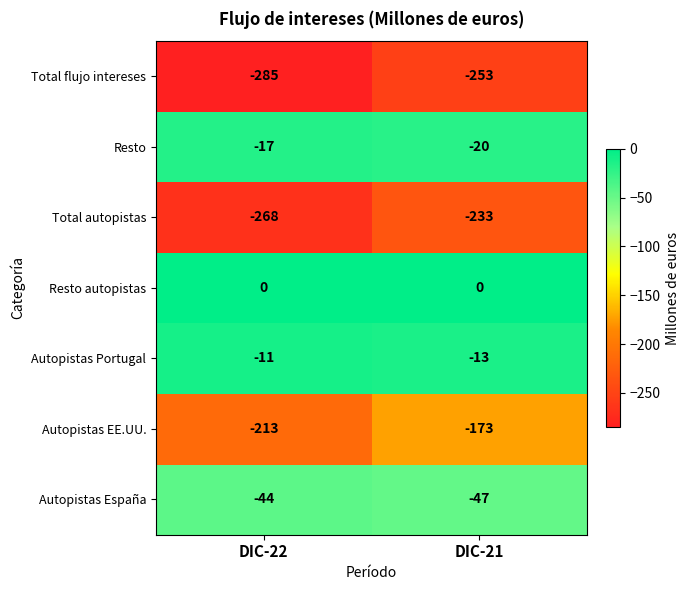

At DIC-22, list the series in order from smallest to largest.

Total flujo intereses, Total autopistas, Autopistas EE.UU., Autopistas España, Resto, Autopistas Portugal, Resto autopistas